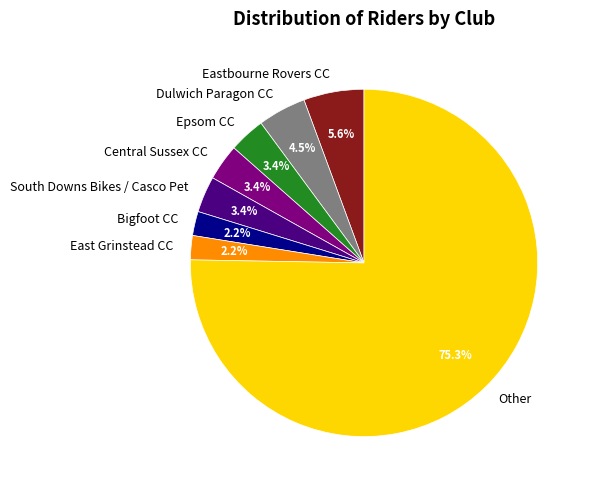

What is the largest slice in the pie chart?

Other